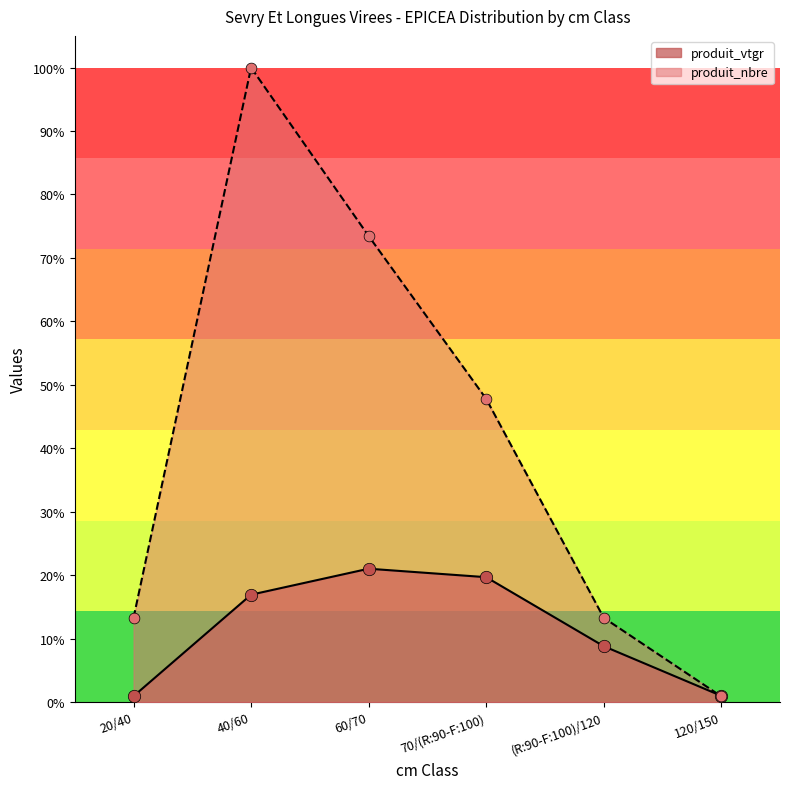

Which series reaches the minimum Y coordinate?

produit_nbre